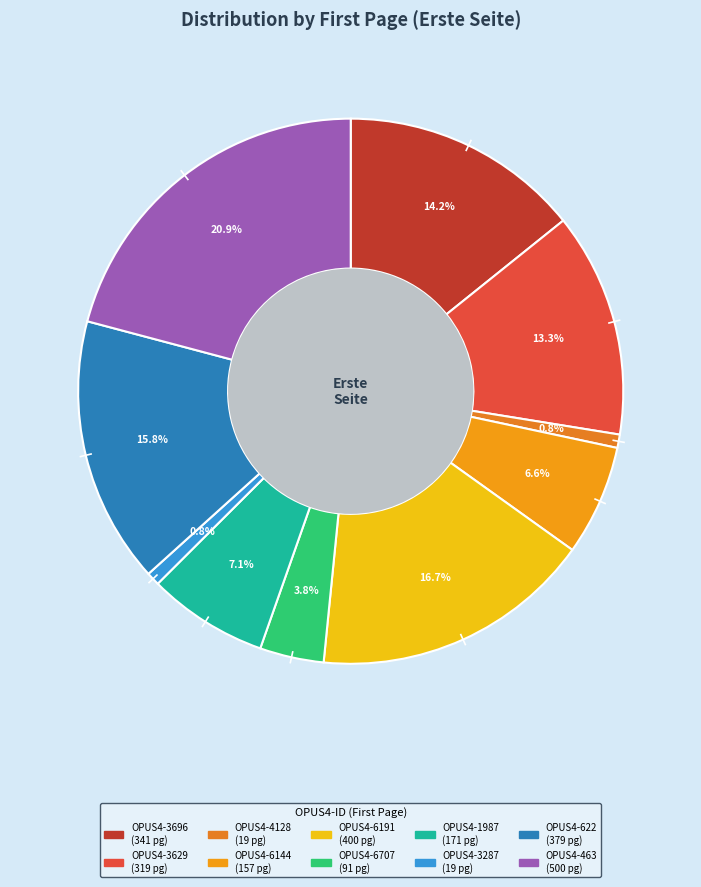

What percentage is the OPUS4-6144 slice, to the nearest percent?

7%